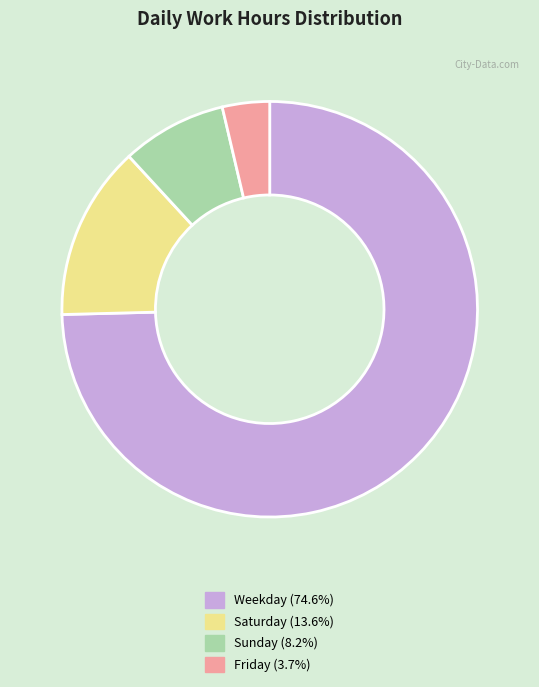

What is the ratio of the value at Weekday (74.6%) to the value at Sunday (8.2%)?

9.1